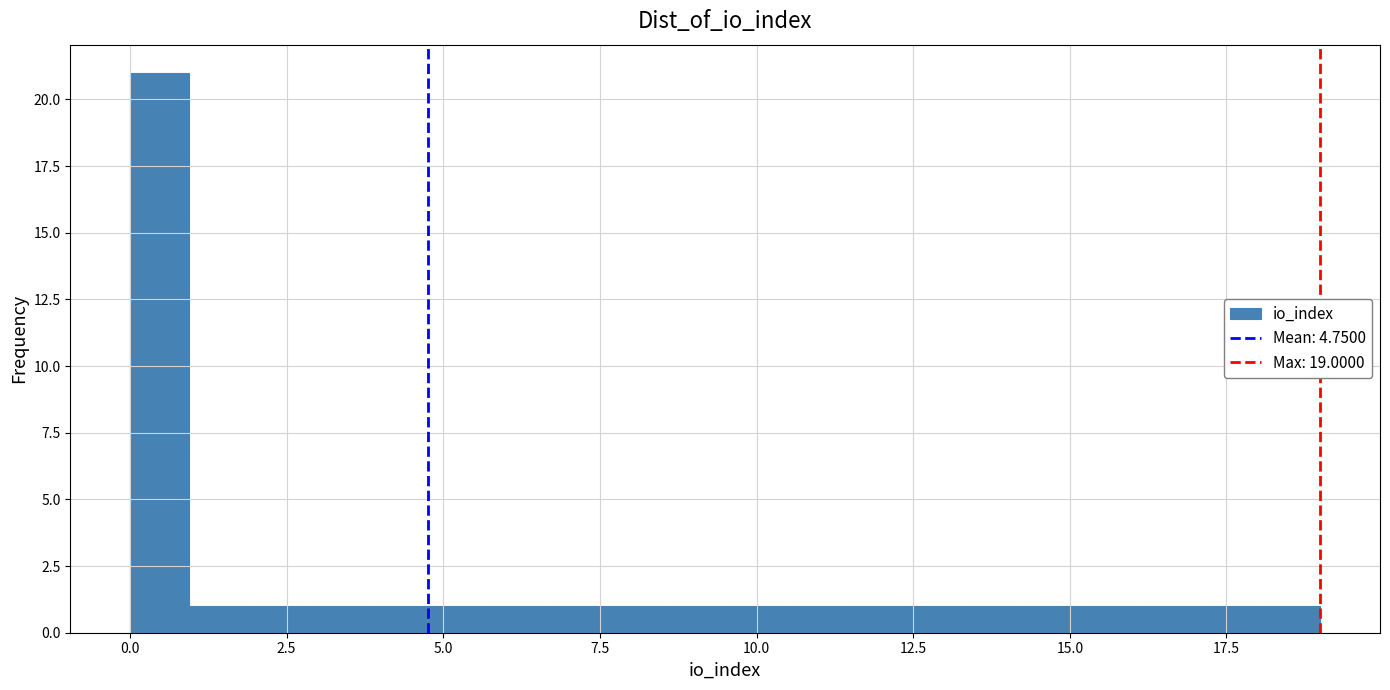

Around what value on the x-axis is the tallest bar? Give the approximate position of its centre, as read against the axis.

0.5